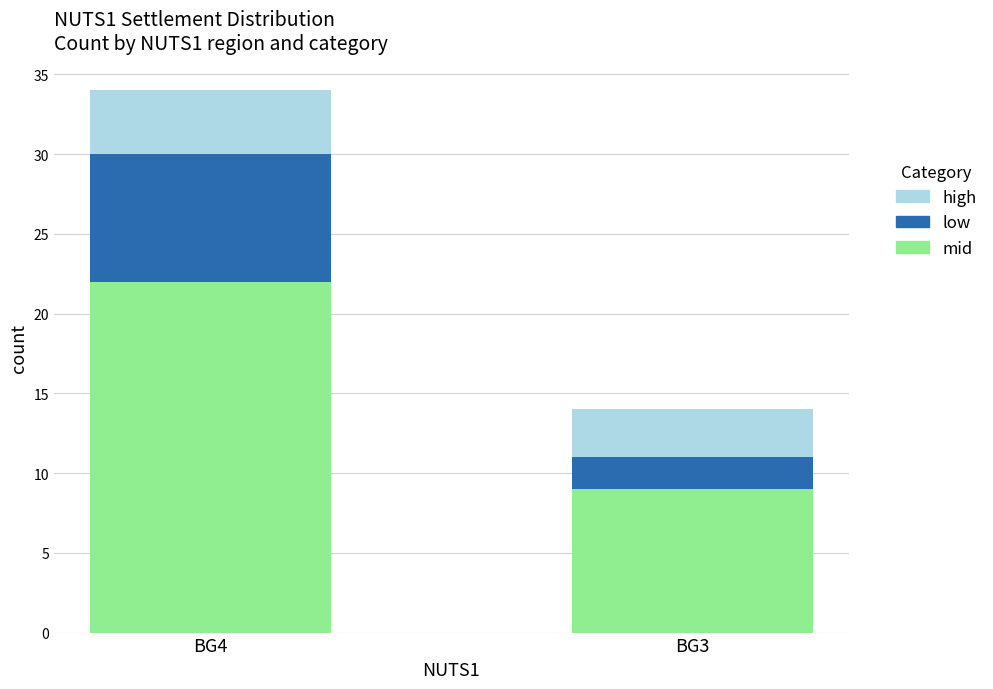

Reading right to left, transcribe the values for mid.

9	22